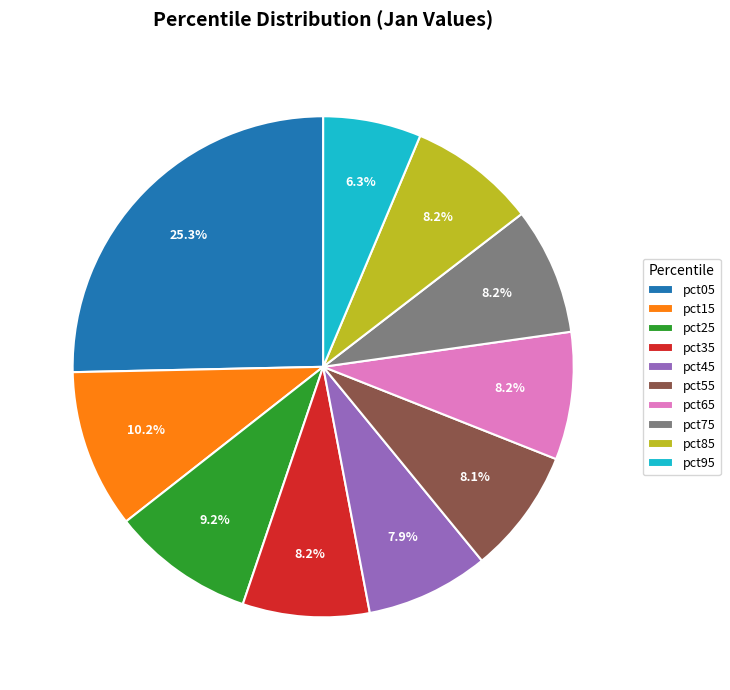

To the nearest percent, what portion does pct25 represent?

9%